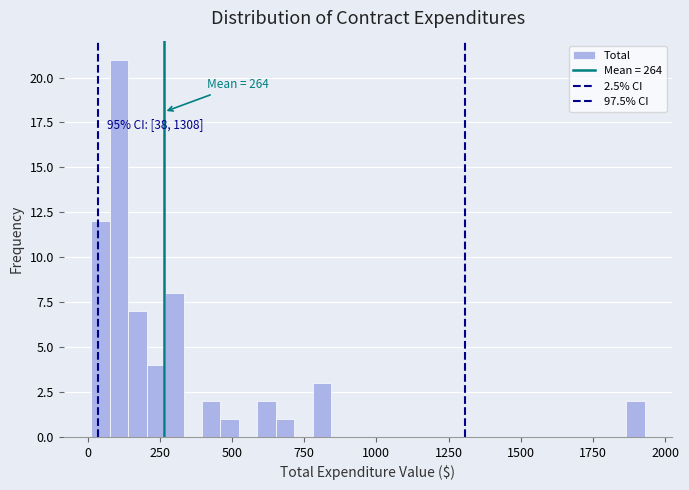

Around what value on the x-axis is the tallest bar? Give the approximate position of its centre, as read against the axis.

100